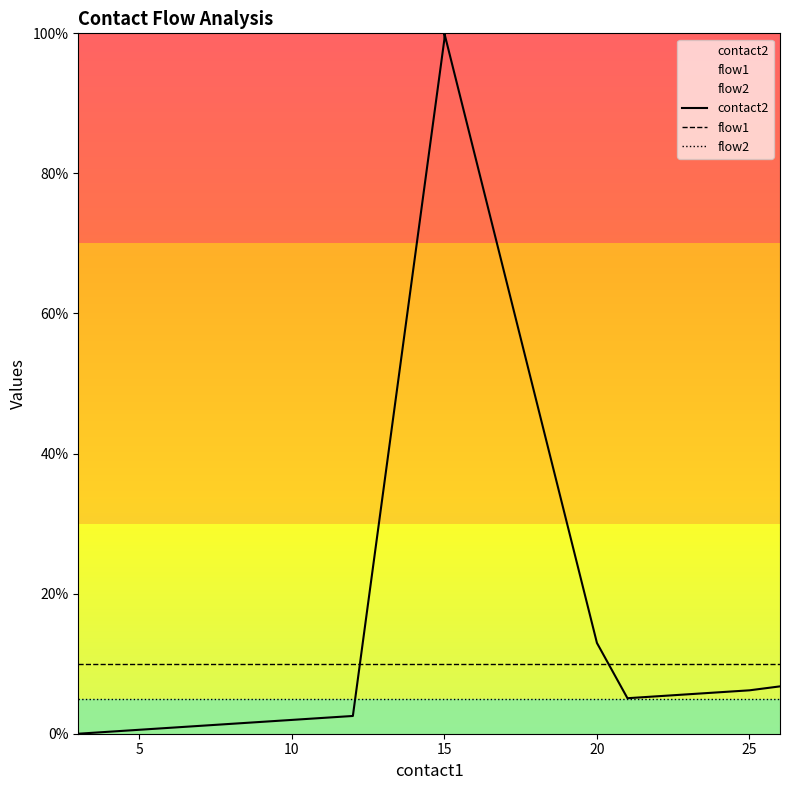

Which series has the largest total across all categories?

contact2